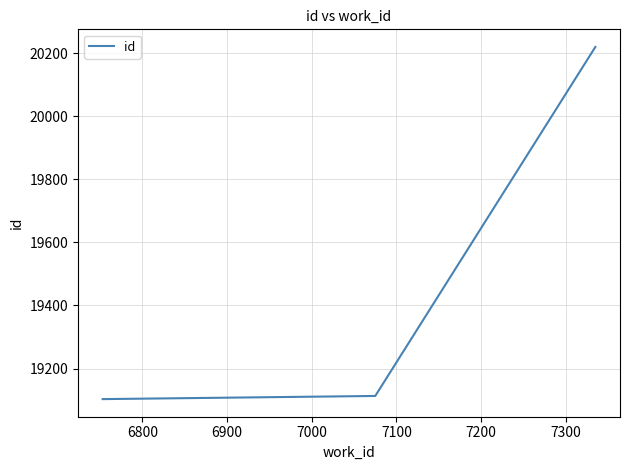

What is the difference between the maximum and minimum values?

1117